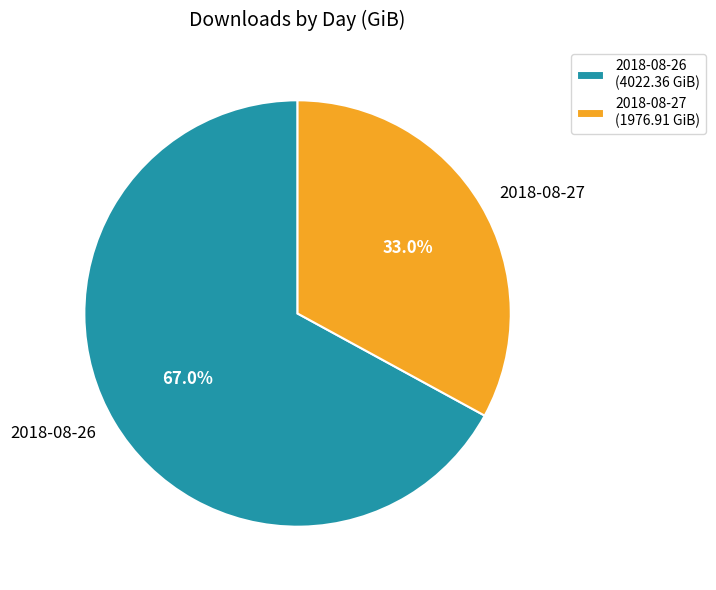

Is it true that 2018-08-26 is 67% of the pie?

True